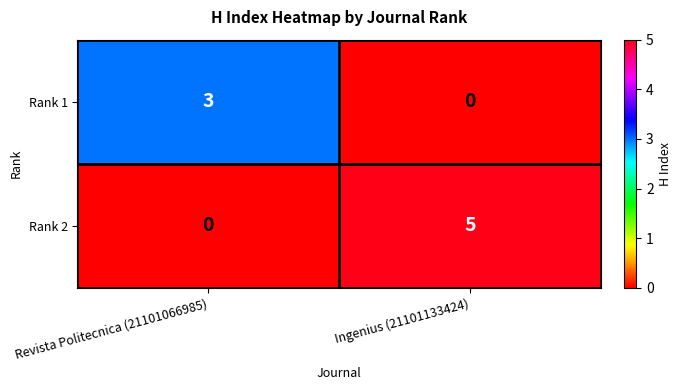

Which category has the highest value across all series?

Ingenius (21101133424)